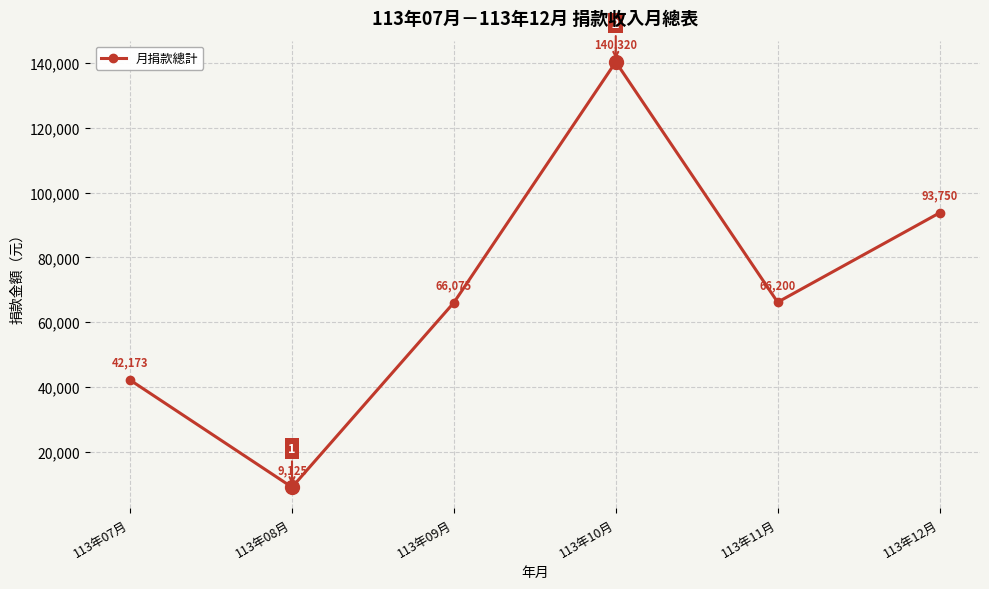

What is the label of the 2nd point from the right?

113年11月